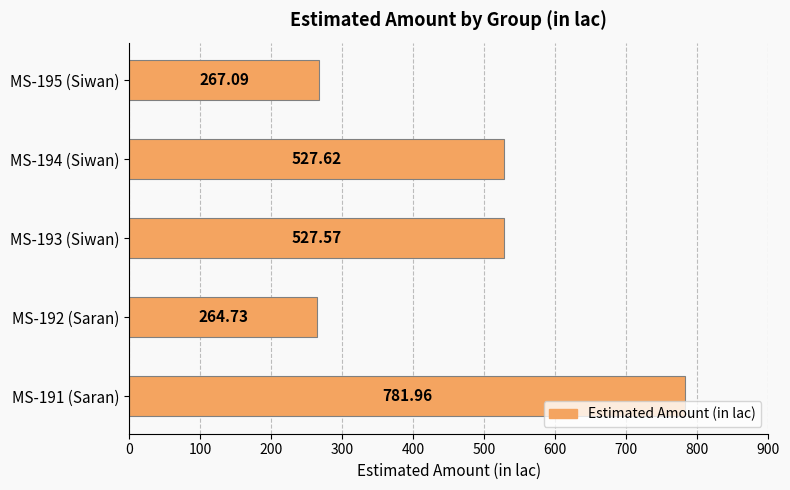

Rank the categories by value from highest to lowest.

MS-191 (Saran), MS-194 (Siwan), MS-193 (Siwan), MS-195 (Siwan), MS-192 (Saran)